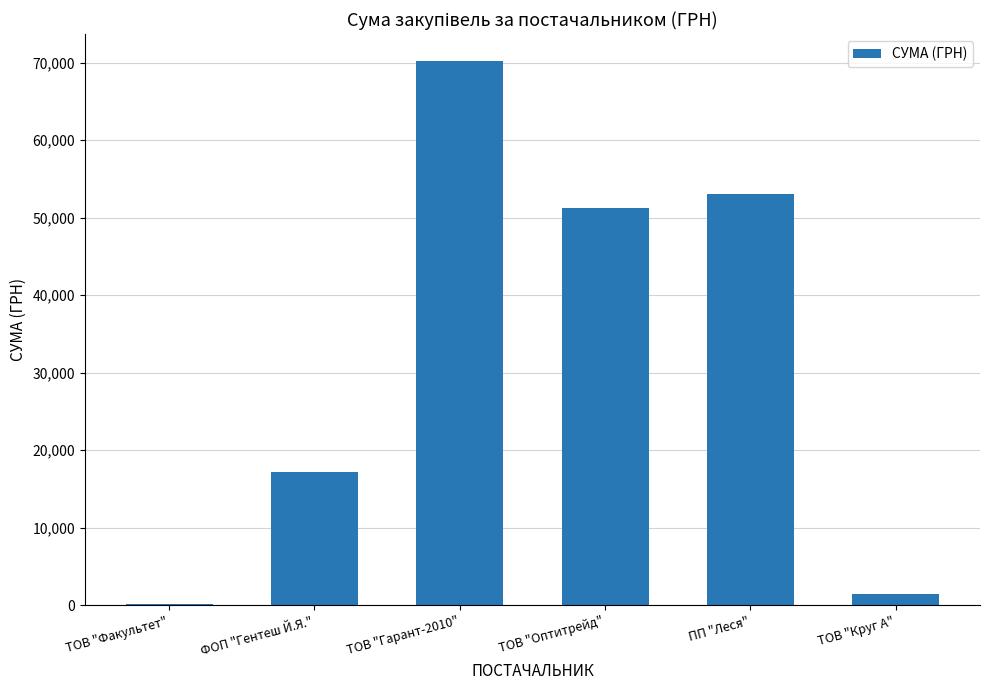

How many categories are shown in the chart?

6